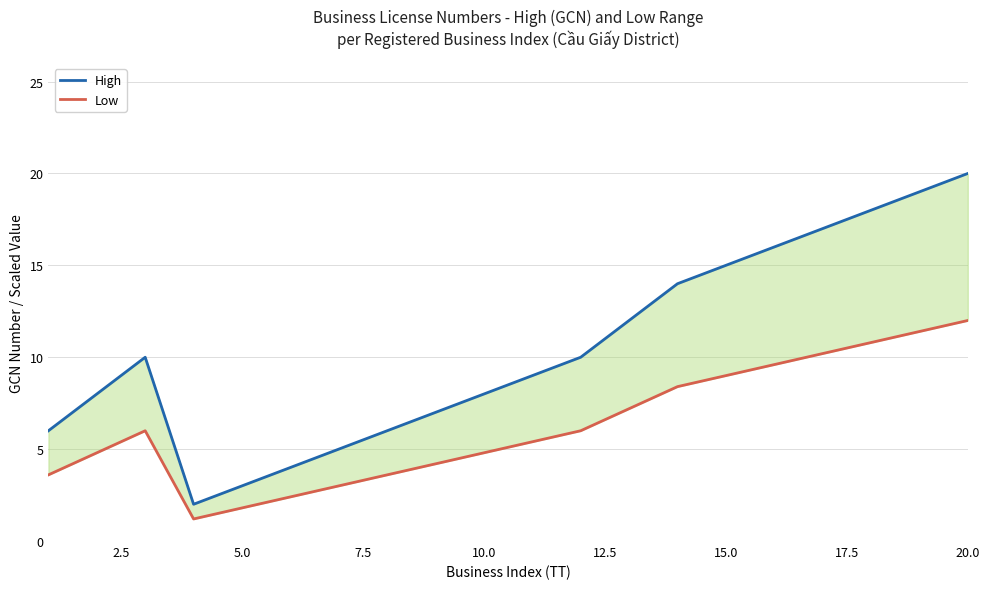

What is the minimum value for Low?

1.2